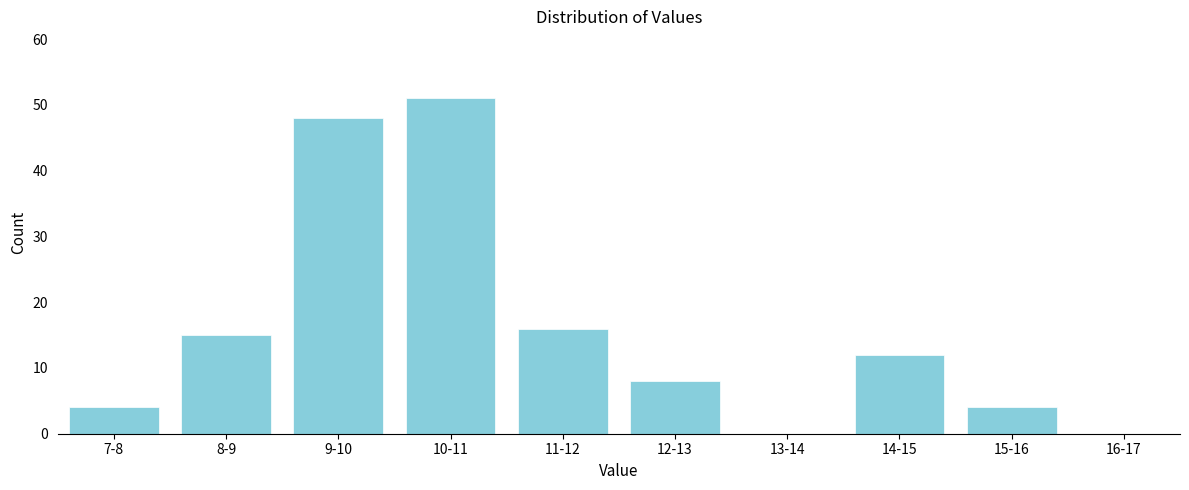

Reading right to left, what are all the values shown in this chart?

16-17=0	15-16=4	14-15=12	13-14=0	12-13=8	11-12=16	10-11=51	9-10=48	8-9=15	7-8=4